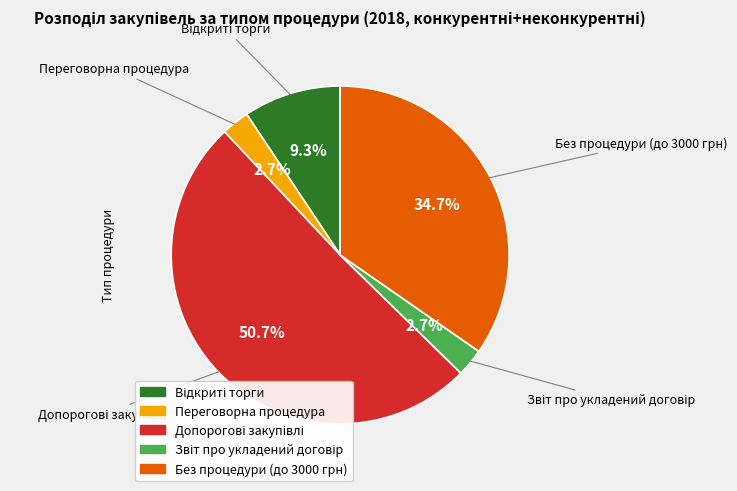

The Переговорна процедура slice represents 11% of the pie. True or false?

False